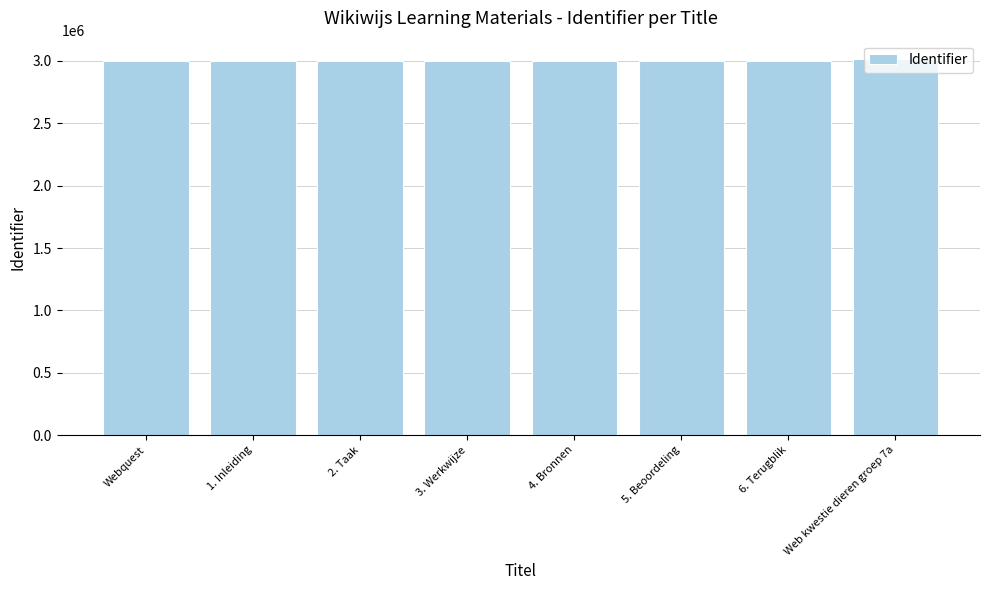

What is the maximum value shown in the chart?

3012389